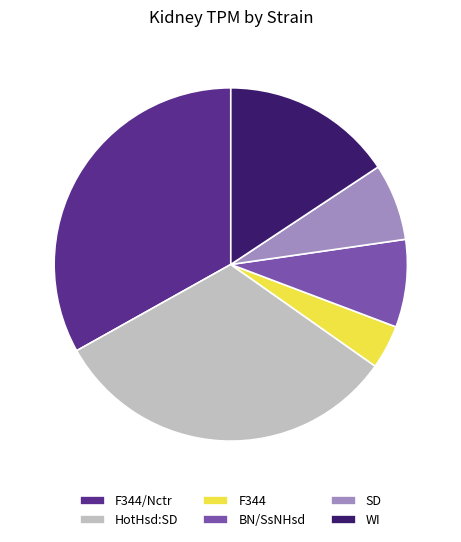

Between WI and F344/Nctr, which is larger?

F344/Nctr